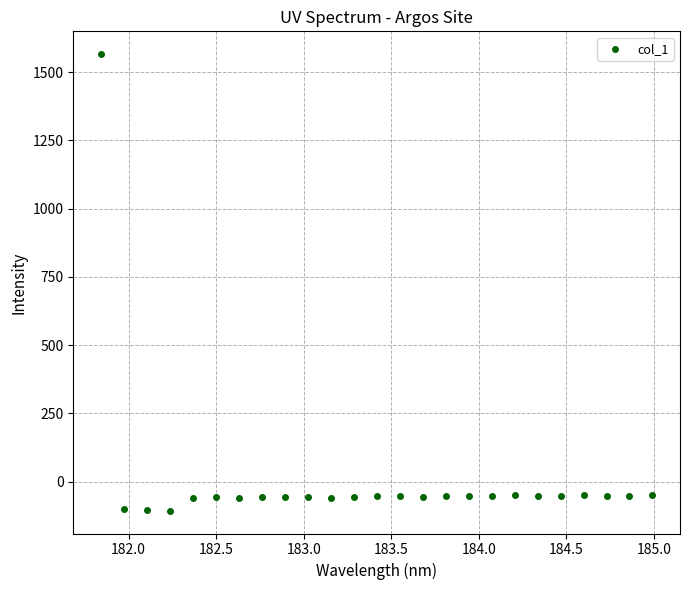

What is the range of Y values (max minus min)?

1672.5